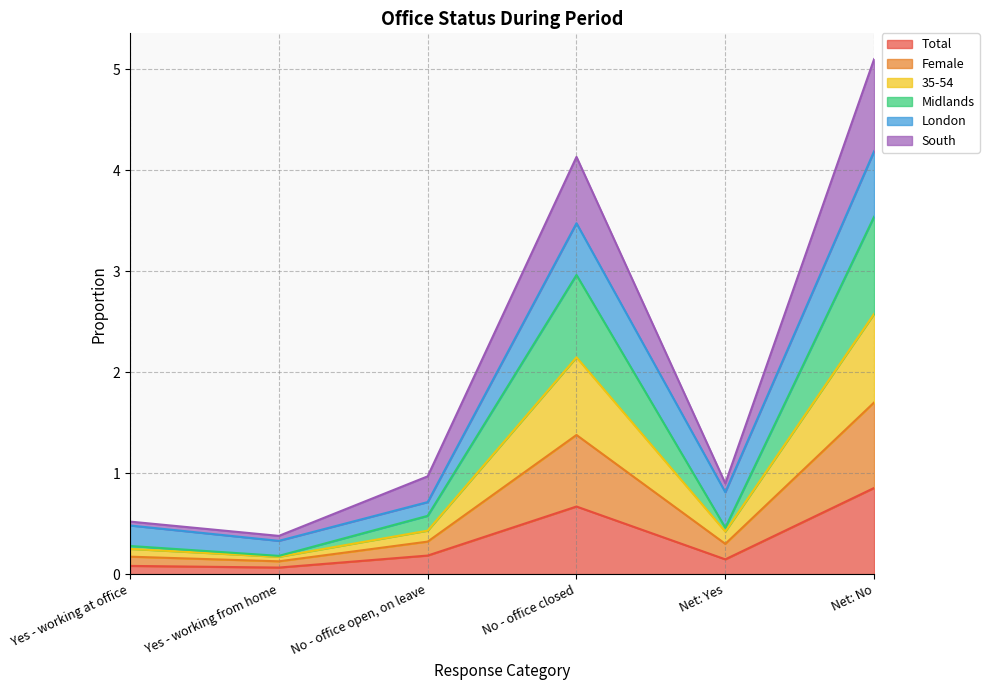

Which category has the highest value in the Total series?

Net: No